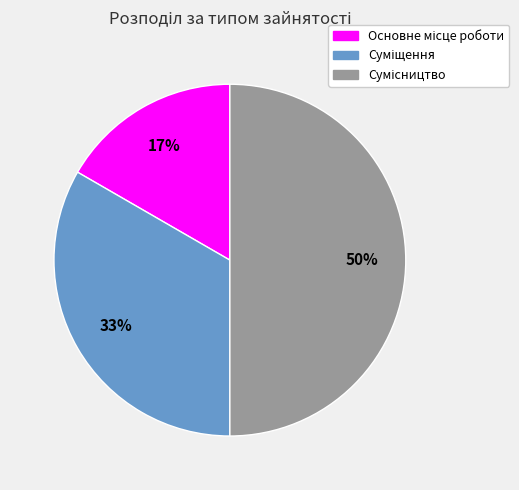

To the nearest percent, what is the difference between the largest and smallest slice percentages?

33%